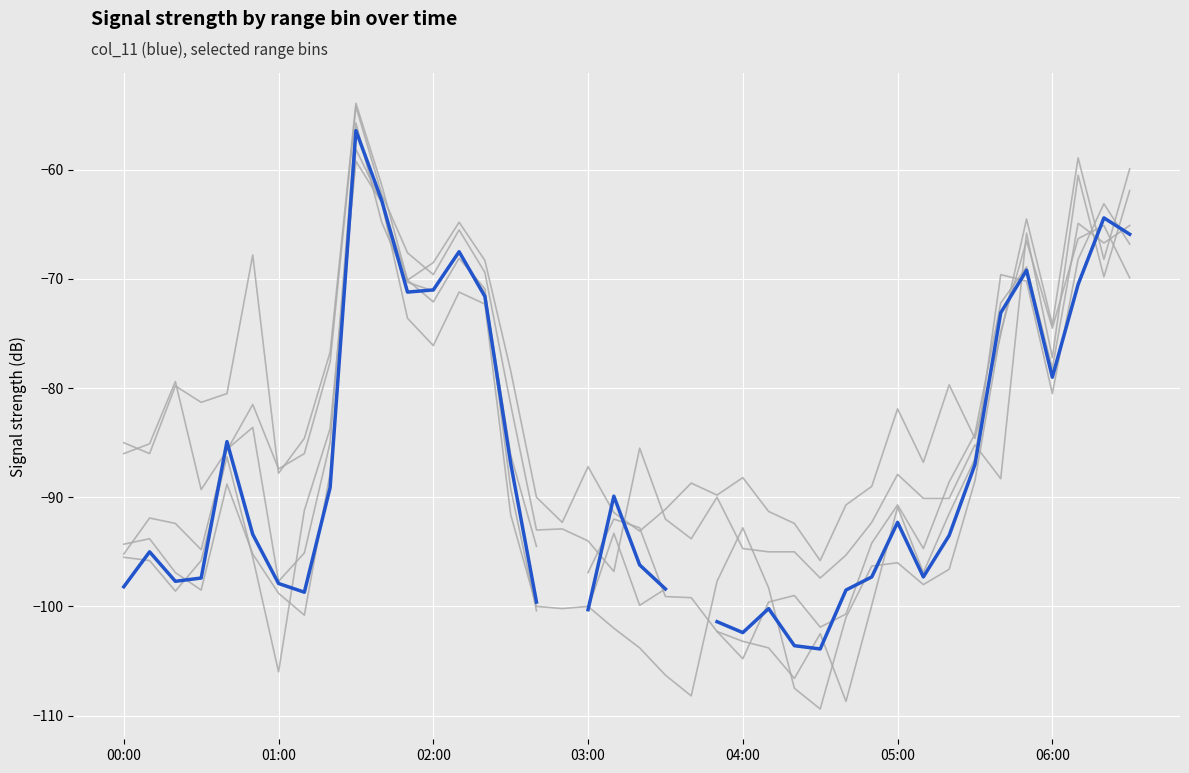

How many lines are shown in the chart?

6